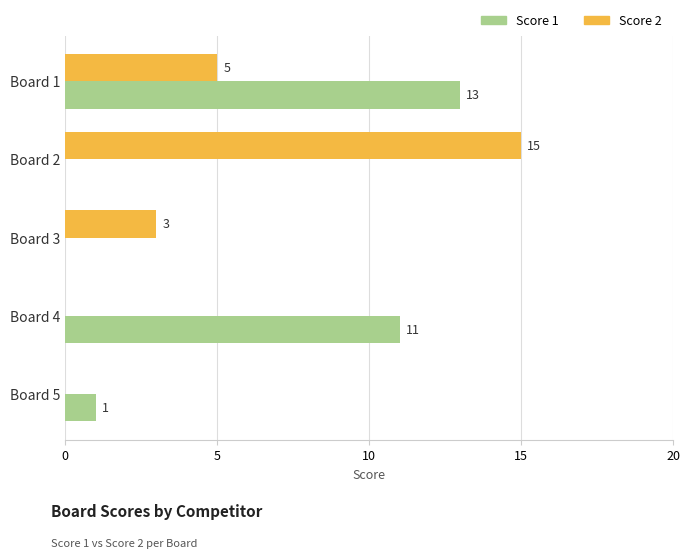

Which series has the largest total across all categories?

Score 1